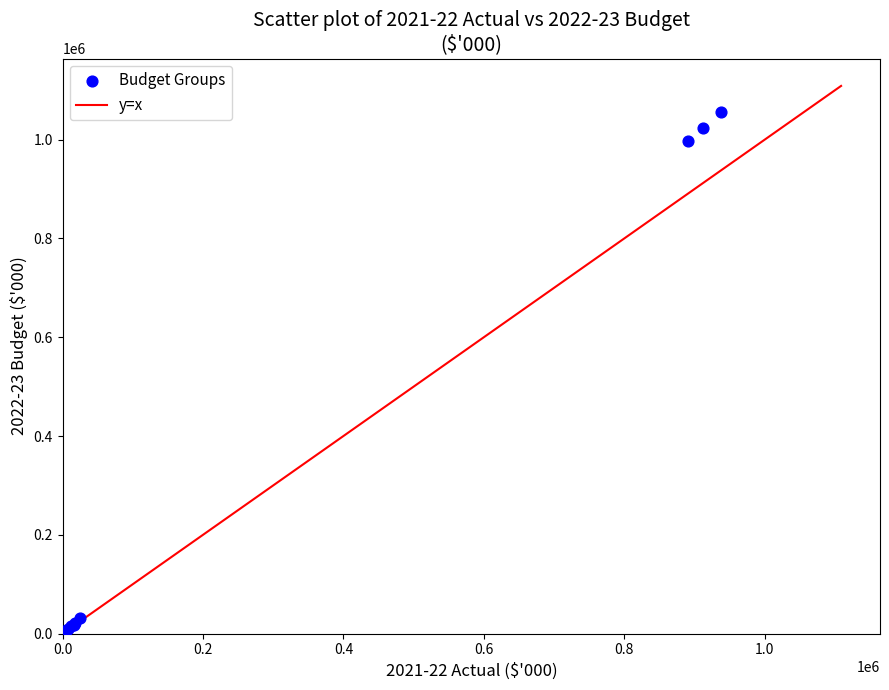

What Y value in the scatter plot is closest to 528071?

997821